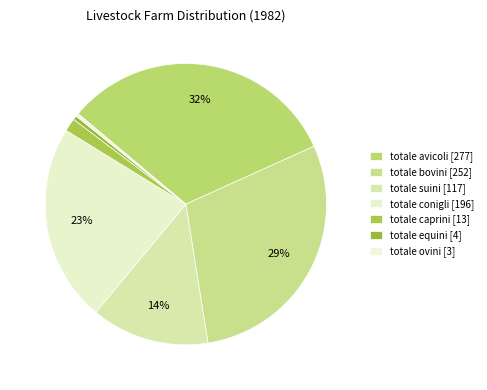

What percentage is the totale bovini slice, to the nearest percent?

29%